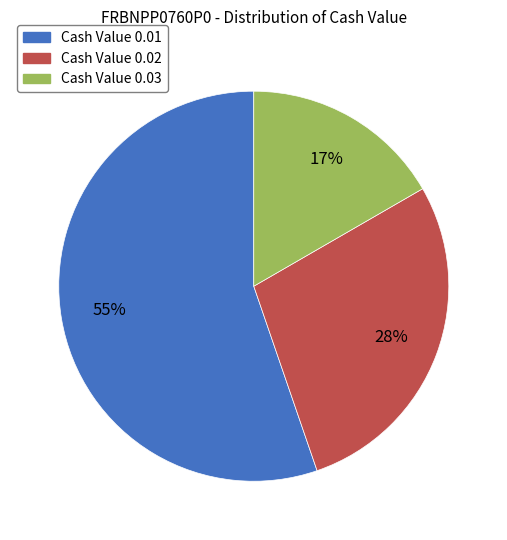

Is there any slice that represents more than half of the pie?

Yes